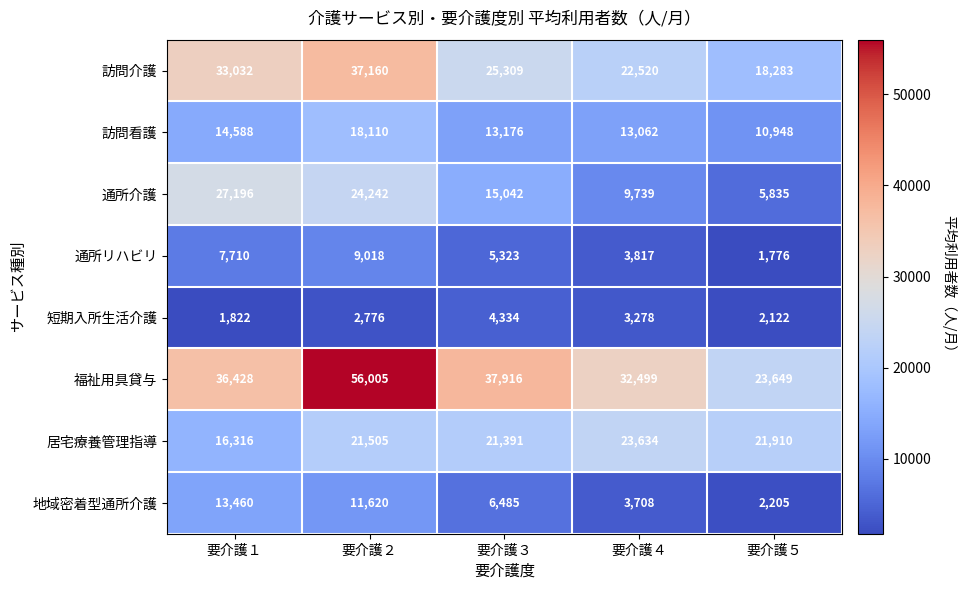

True or false: 福祉用具貸与 has a value of 23649 at 要介護５.

True